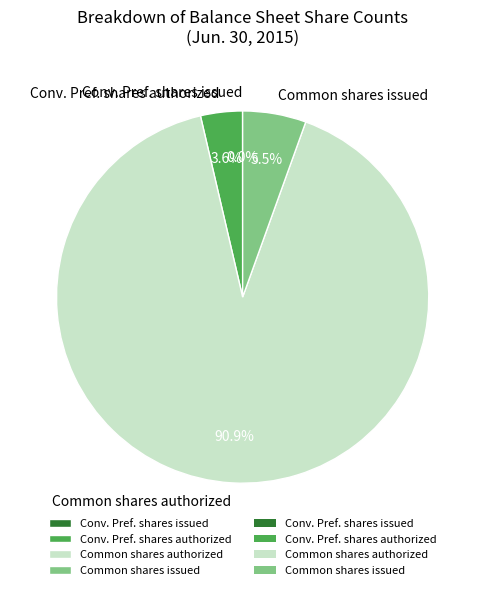

Which category accounts for the majority?

Common shares authorized